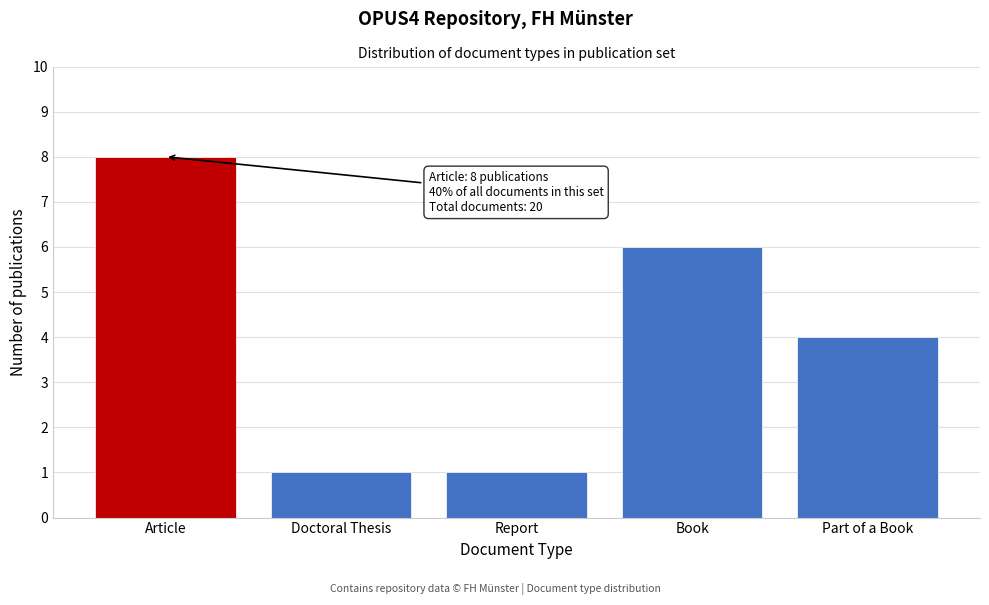

Reading left to right, transcribe all the data shown in this chart.

Article=8	Doctoral Thesis=1	Report=1	Book=6	Part of a Book=4